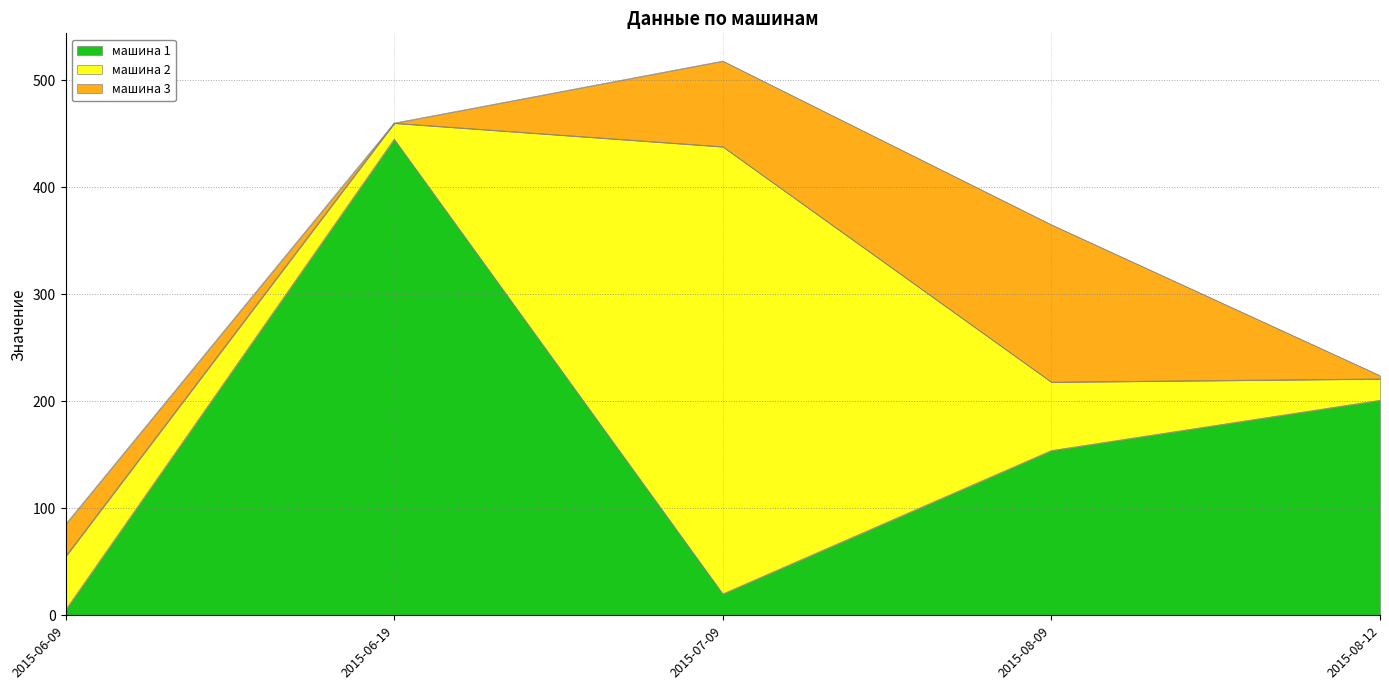

Which series has the largest total across all categories?

машина 1